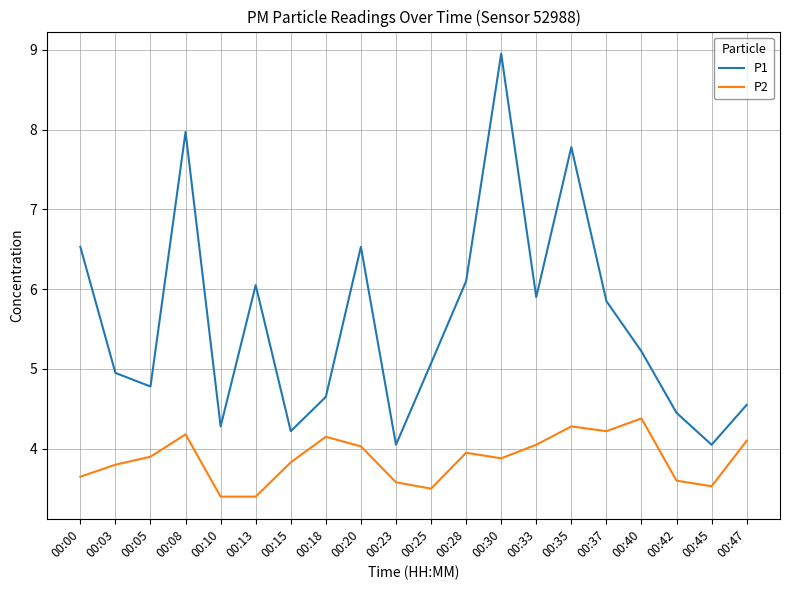

Is the value of P1 at 00:10 greater than the value of P2 at 00:23?

Yes